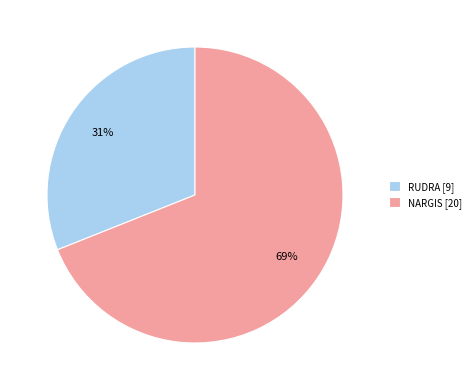

Is it true that RUDRA is 31% of the pie?

True